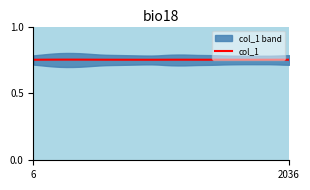

Reading left to right, what are all the values shown in this chart?

0.8	0.8	0.8	0.8	0.8	0.8	0.8	0.8	0.8	0.8	0.8	0.8	0.8	0.8	0.8	0.8	0.8	0.8	0.8	0.8	0.8	0.8	0.8	0.8	0.8	0.8	0.8	0.8	0.8	0.8	0.8	0.8	0.8	0.8	0.8	0.8	0.8	0.8	0.8	0.8